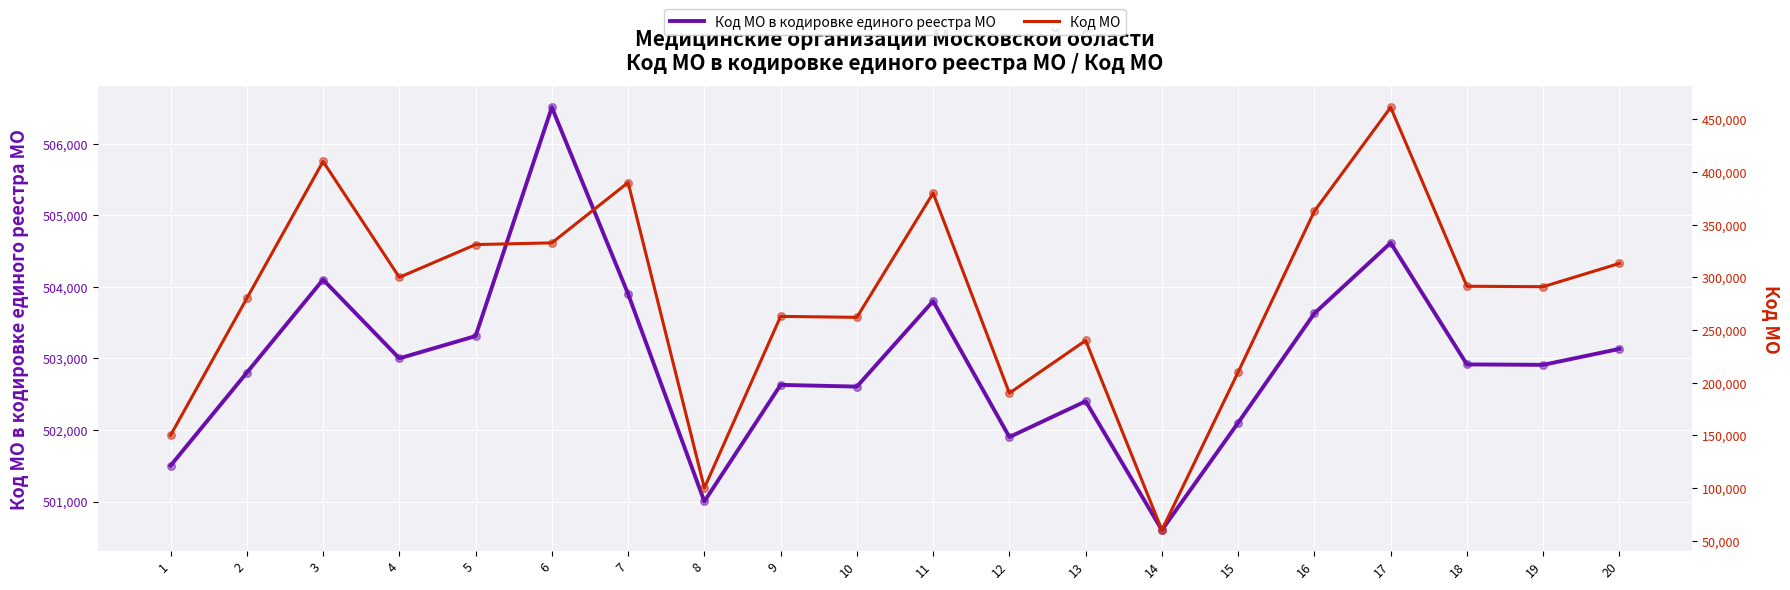

At which category is the sum across all series the highest?

17